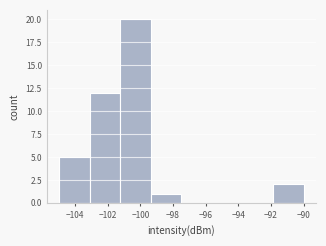

Reading left to right, list every bar in this chart as the range it spans on the x-axis followed by its height. Neither the bar edges nor the heights are printed on the chart, so give them approximately, as read against the axes.

-105.0 to -103.2: 5
-103.2 to -101.2: 12
-101.2 to -99.4: 20
-99.4 to -97.4: 1
-97.4 to -95.6: 0
-95.6 to -93.8: 0
-93.8 to -91.8: 0
-91.8 to -90.0: 2